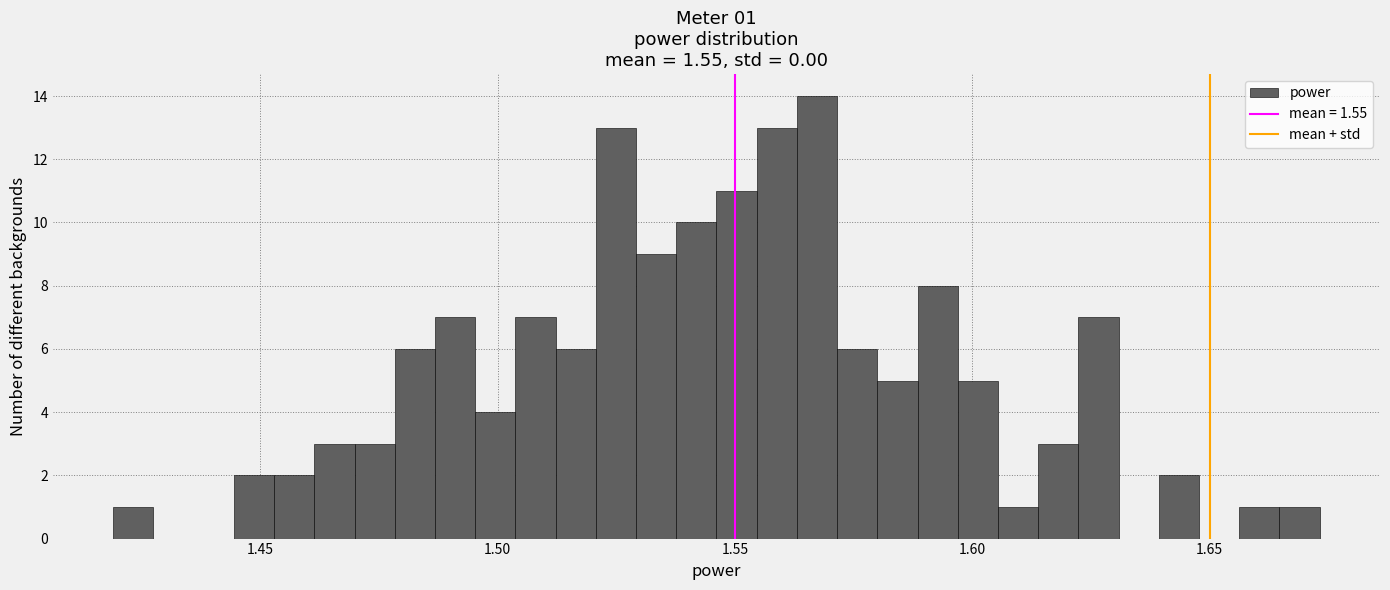

Read against the x-axis, roughly where is the centre of the tallest bar?

1.565